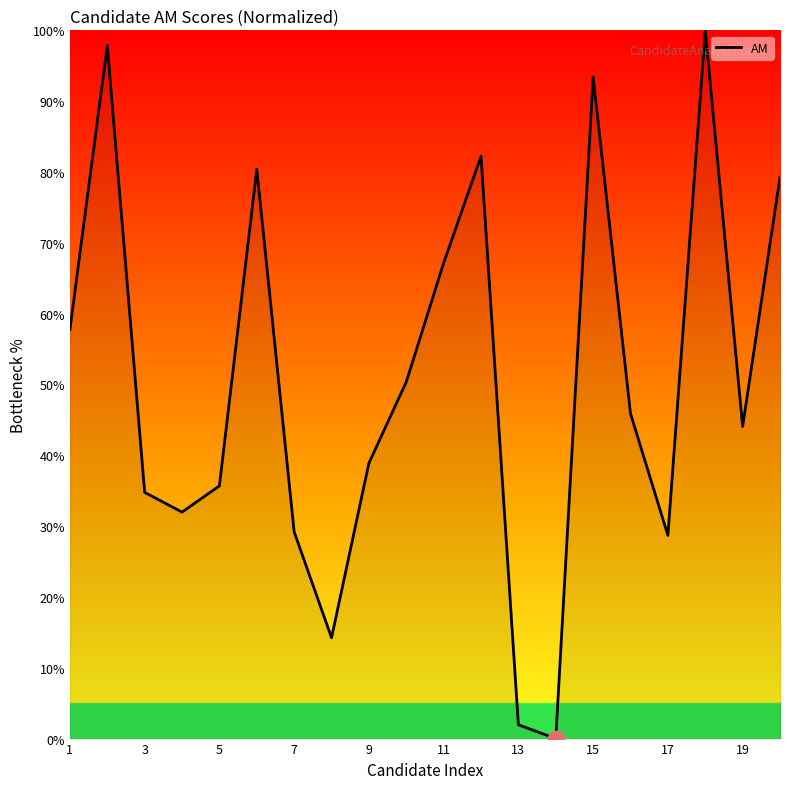

What is the greatest value displayed?

100.0